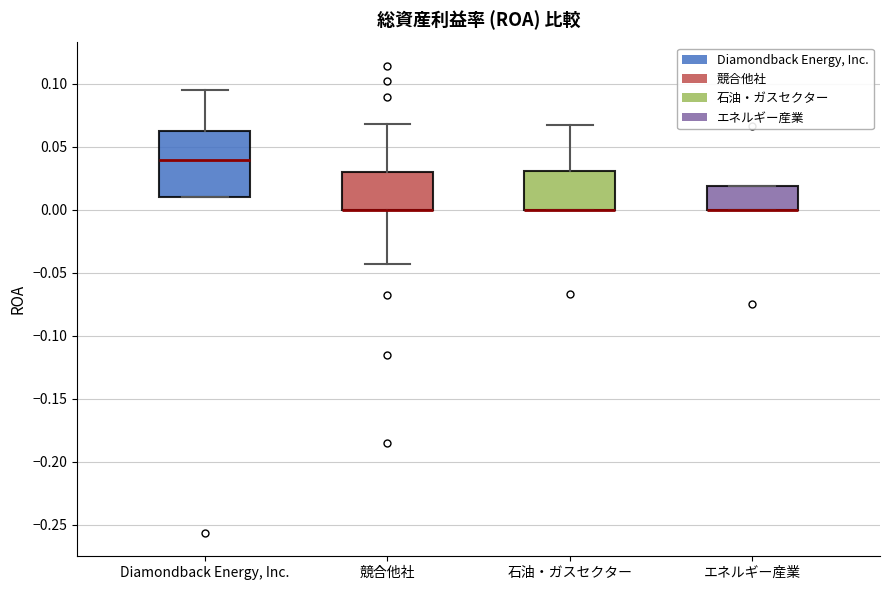

Where does the upper whisker of the box for 石油・ガスセクター end on the y-axis? The values are not printed on the chart, so give them approximately, as read against the axis.

0.065